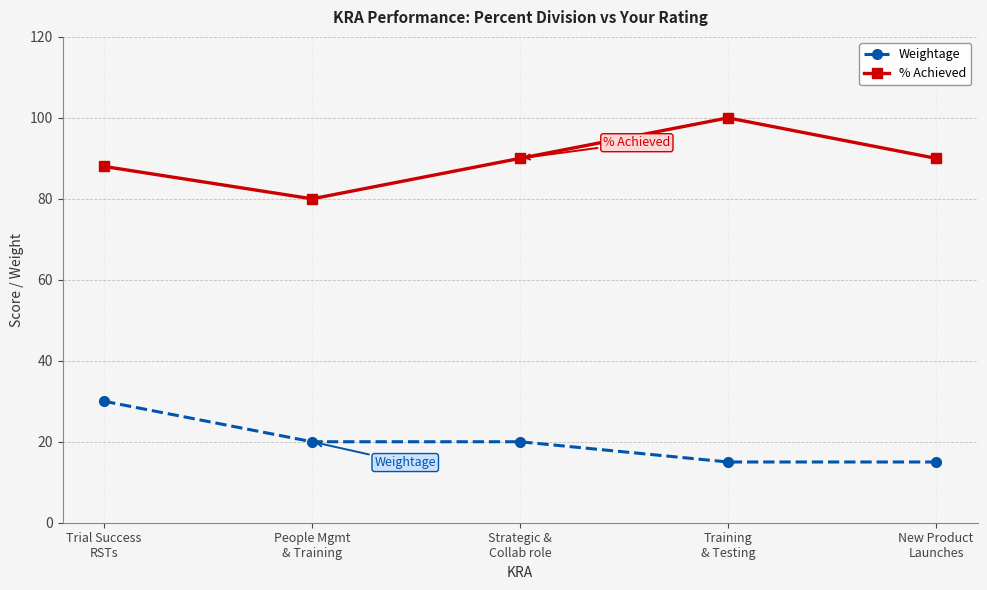

Which series has the largest total across all categories?

% Achieved